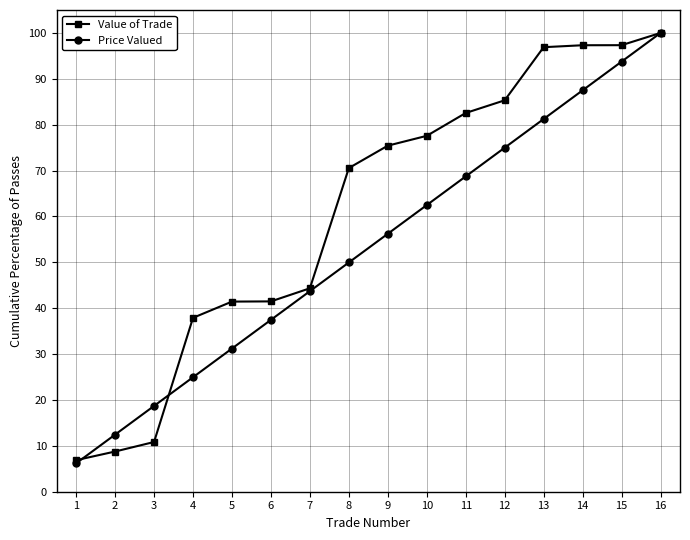

What is the difference between the second highest and minimum values in the Value of Trade series?

90.5